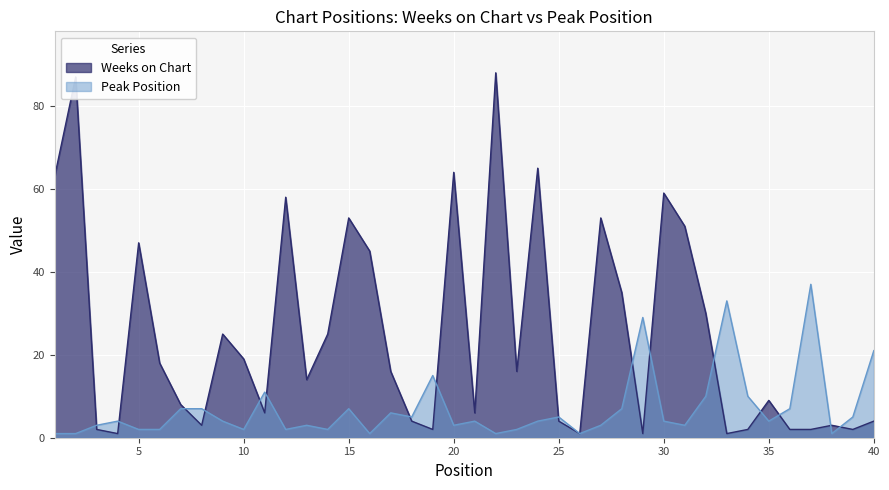

What is the sum of the Peak Position values at 1 and 30?

5